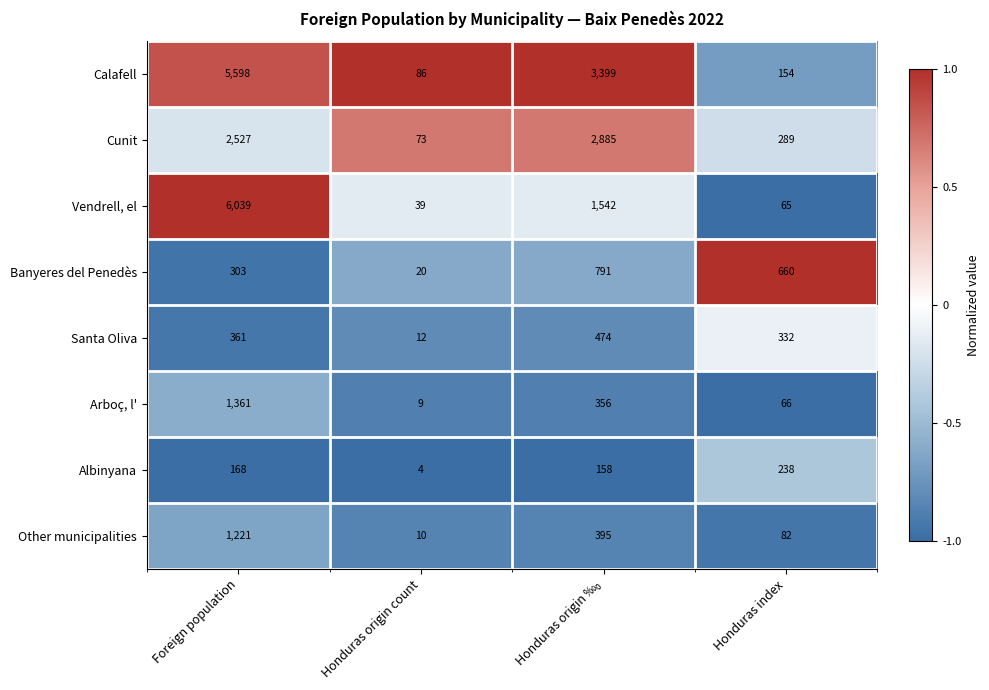

Which category has the lowest value across all series?

Honduras origin count